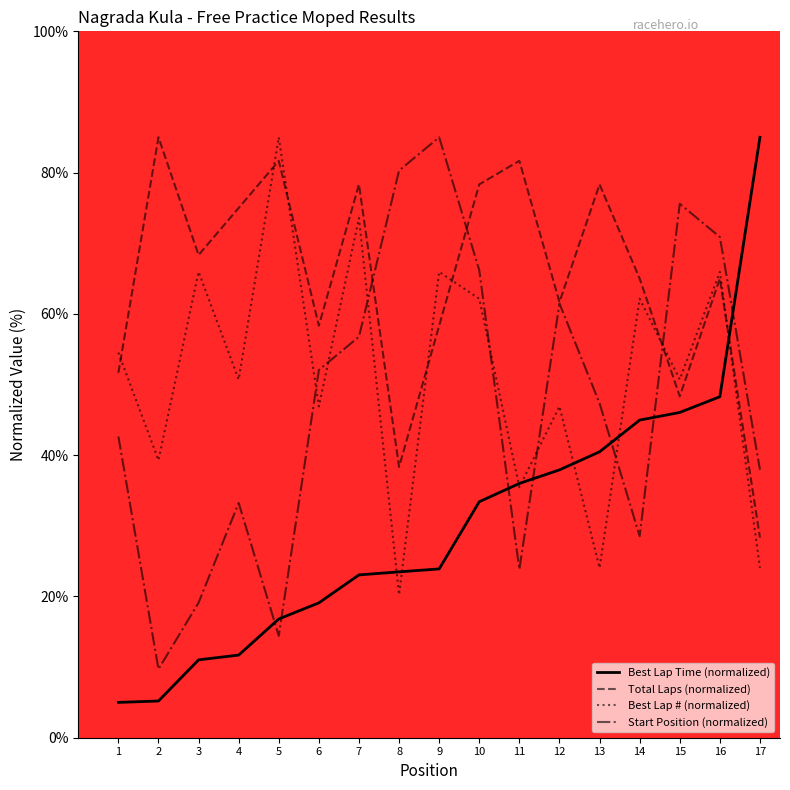

At which category is the sum across all series the highest?

16